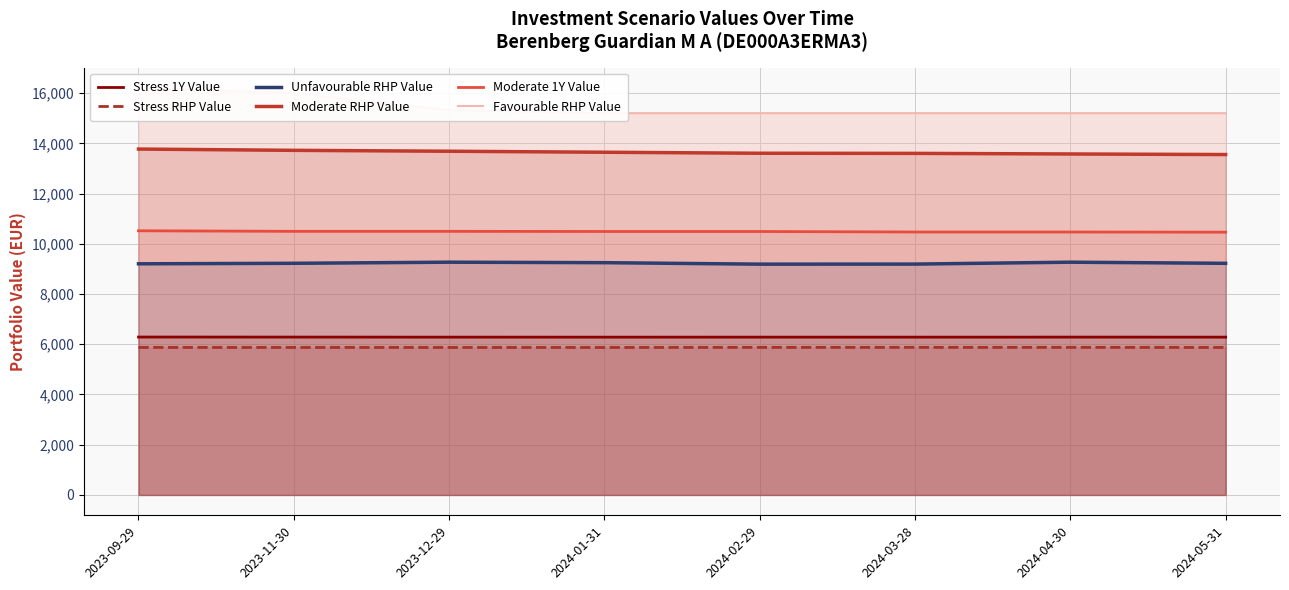

How many interior local valleys does the Stress 1Y Value series have?

2